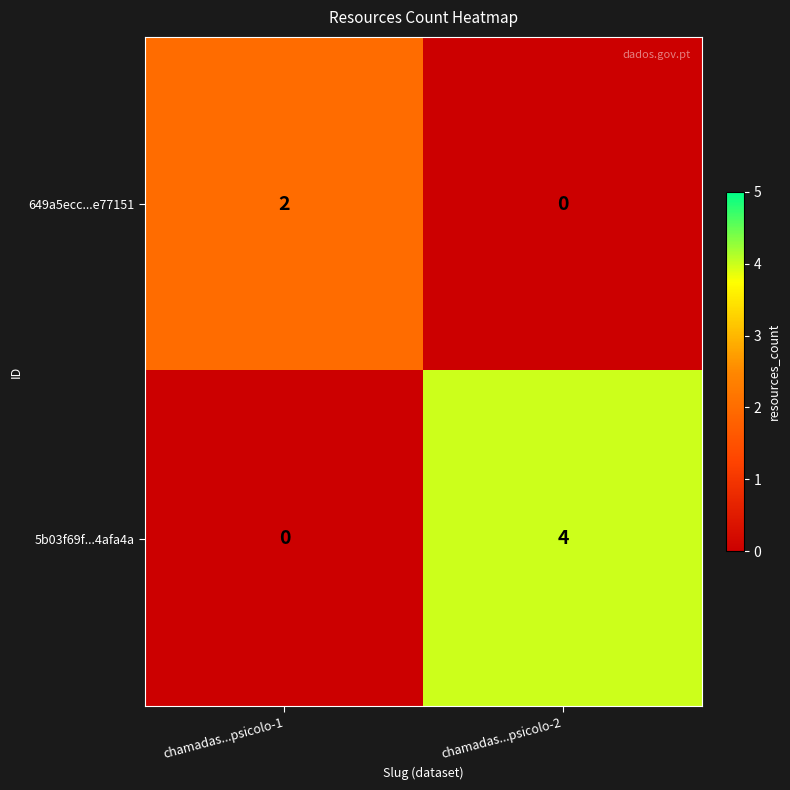

How many data points does each series have?

2